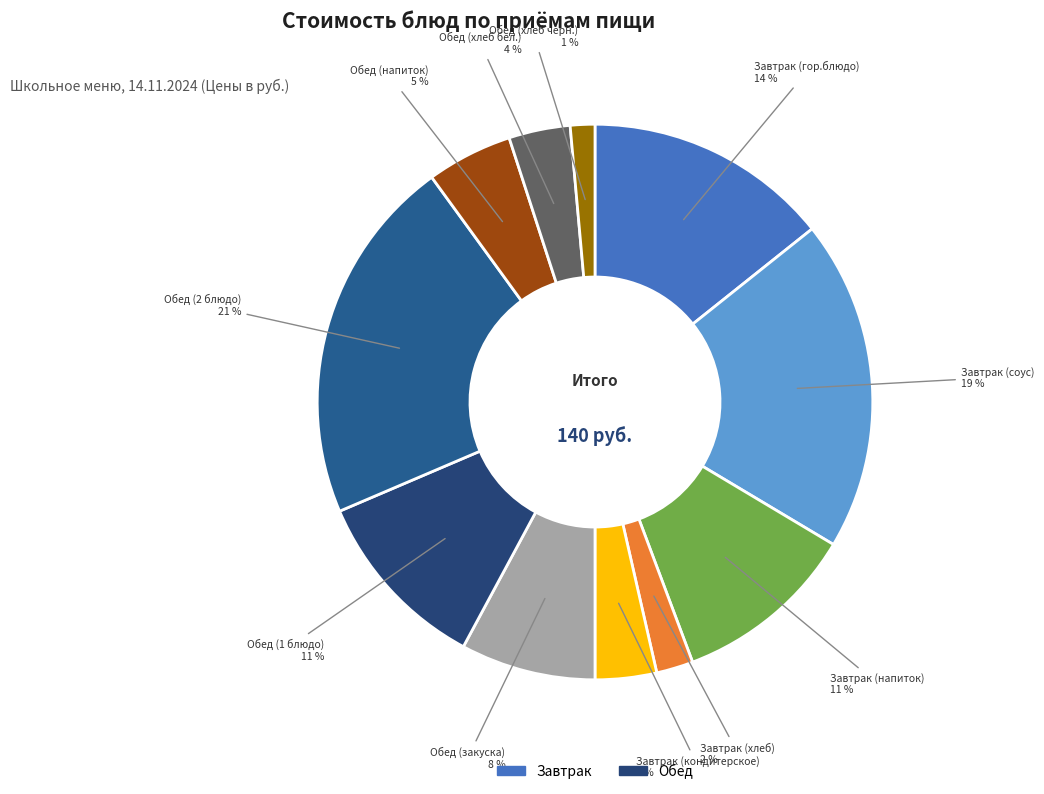

To the nearest percent, what is the average slice percentage?

9%